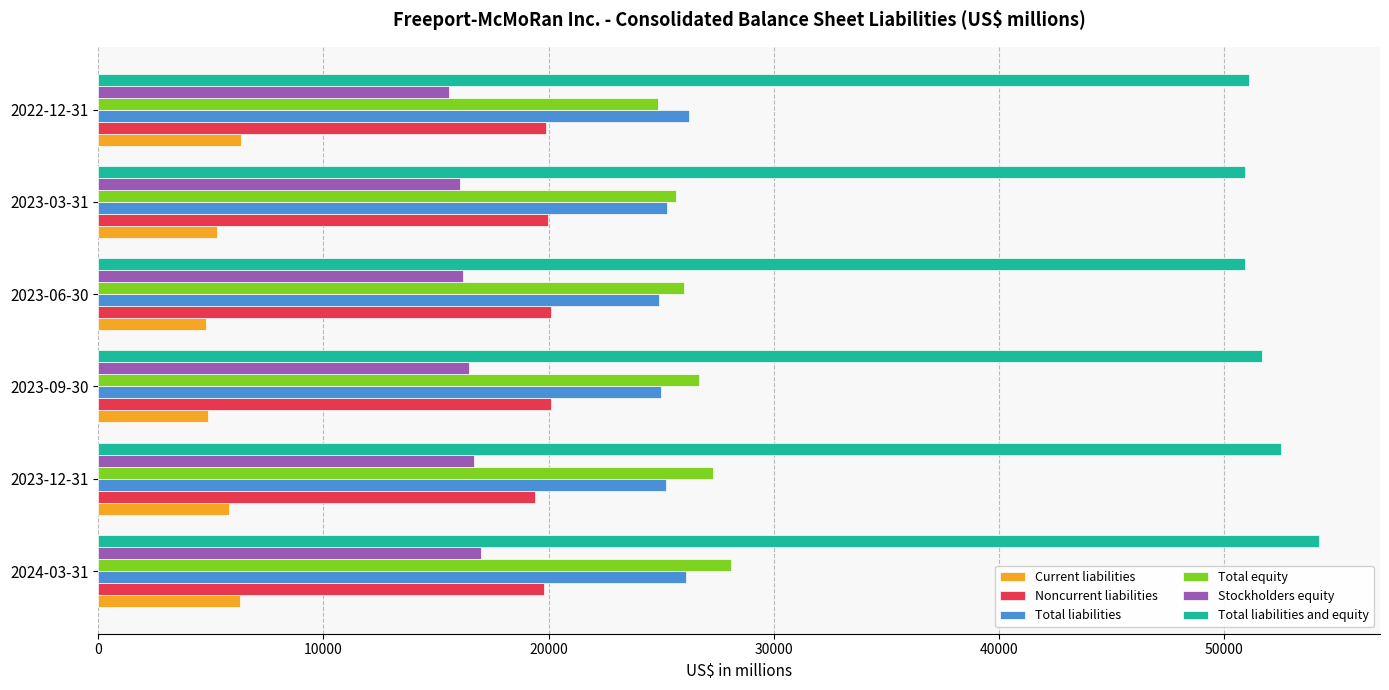

The value of Noncurrent liabilities at 2024-03-31 is 19788. True or false?

True